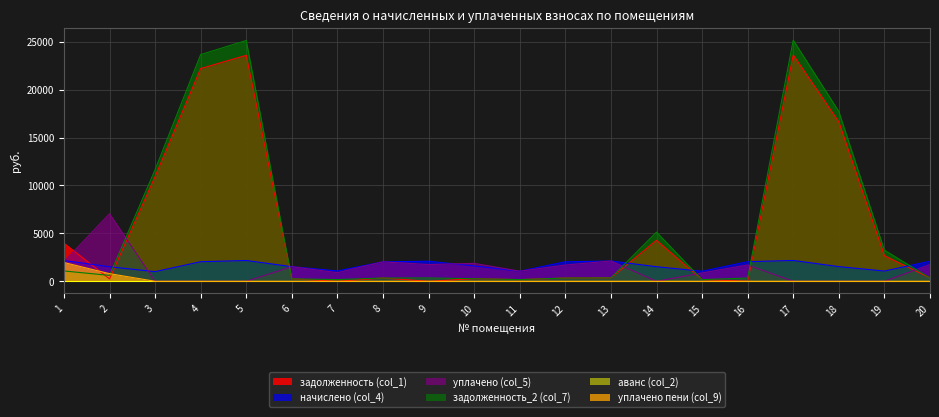

What is the difference between the highest and lowest values at 14?

5128.6